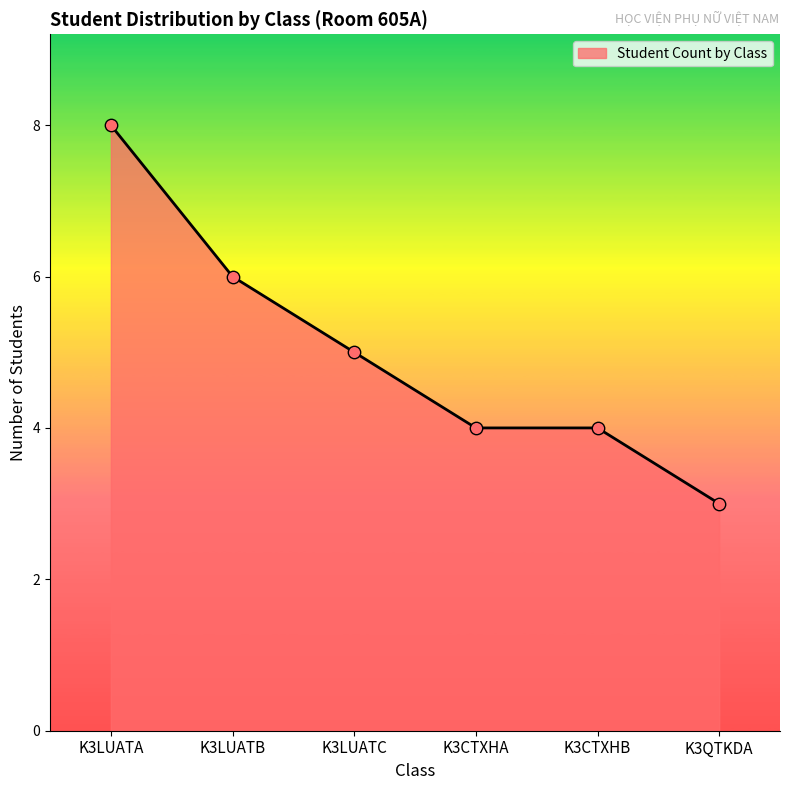

Approximately how many times larger is the value at K3CTXHA compared to K3CTXHB?

1.0